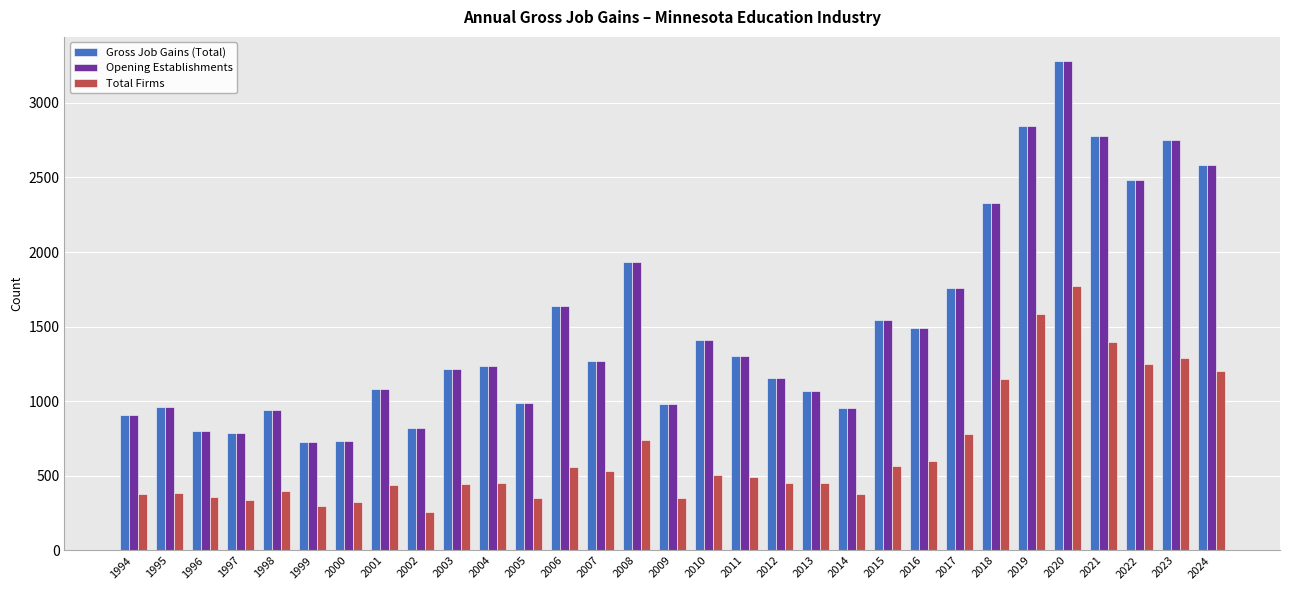

Does the chart contain any negative values?

No